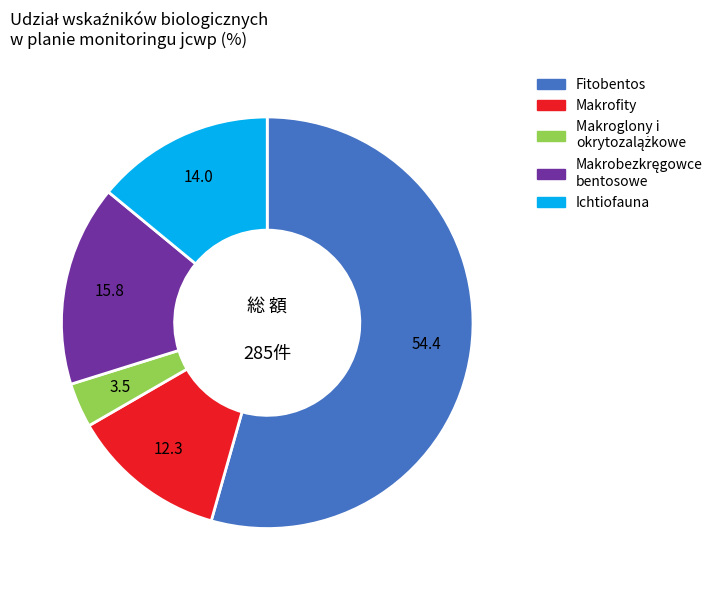

What is the largest slice in the pie chart?

Fitobentos